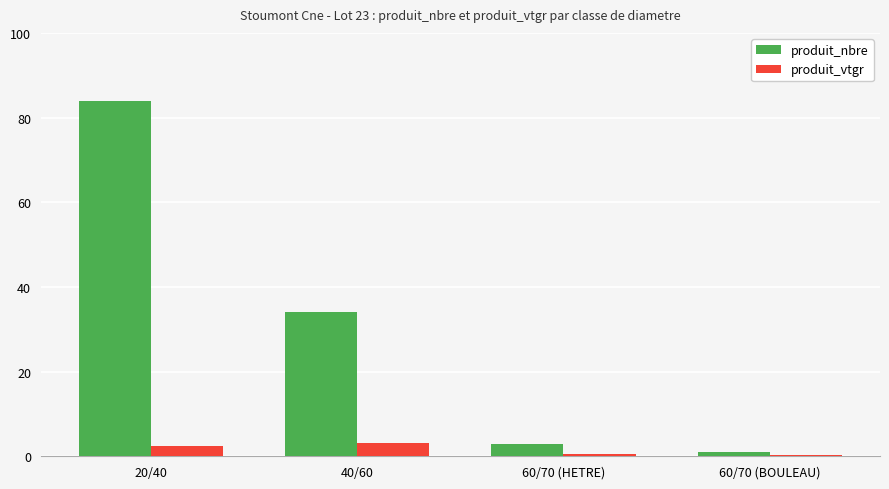

What is the total value across all series at 60/70 (HETRE)?

3.6